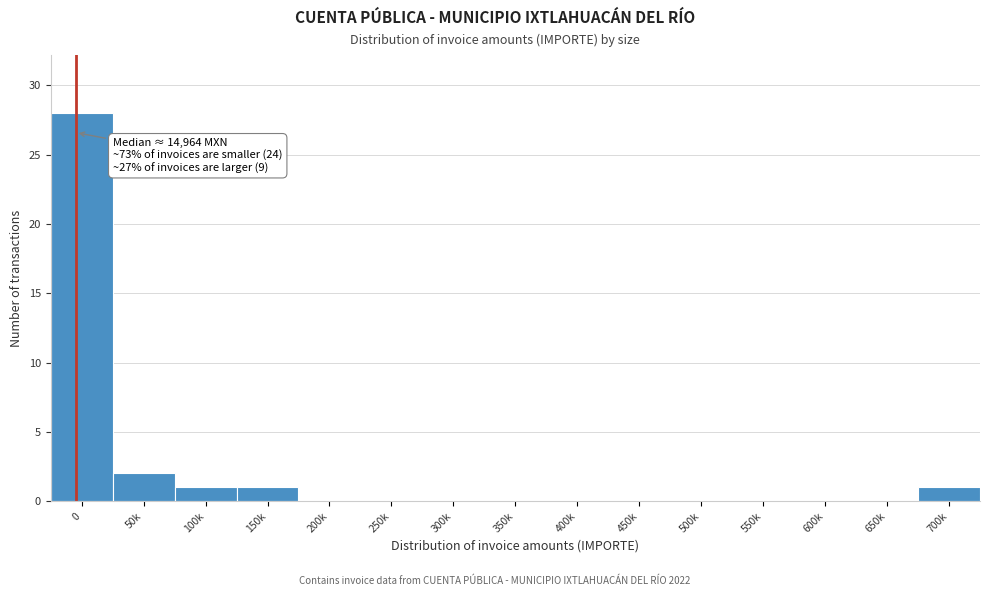

Reading left to right, what are all the values shown in this chart?

0=28	50k=2	100k=1	150k=1	200k=0	250k=0	300k=0	350k=0	400k=0	450k=0	500k=0	550k=0	600k=0	650k=0	700k=1